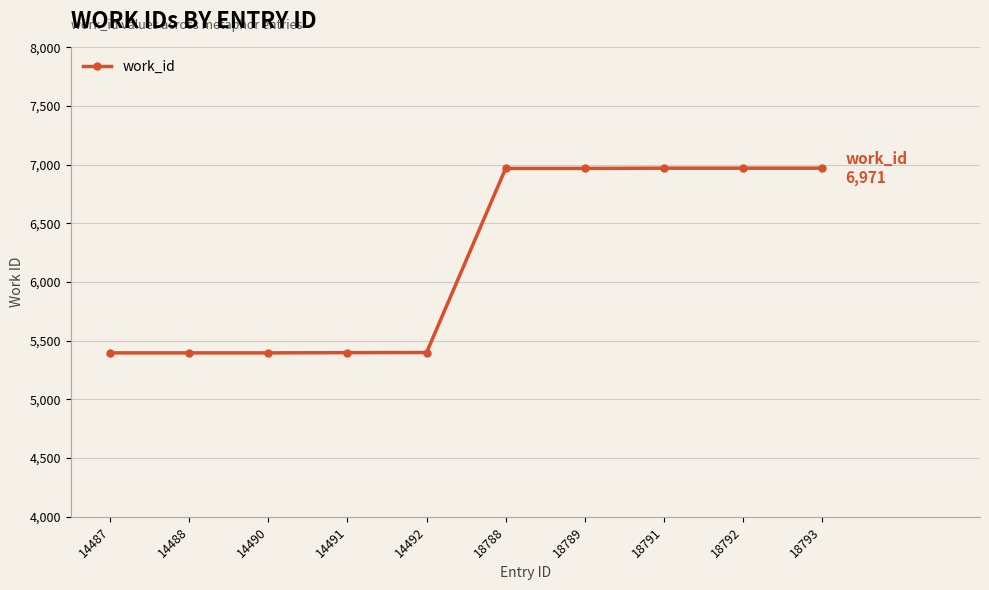

What value does the data have at 18792, to the nearest 100?

7000